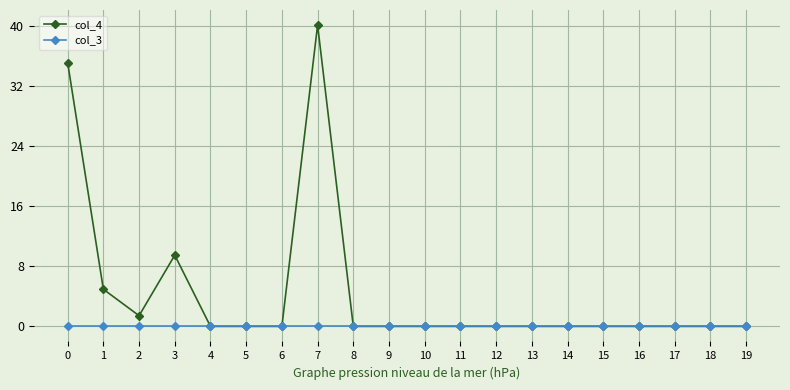

At how many categories does at least one series exceed 30?

2